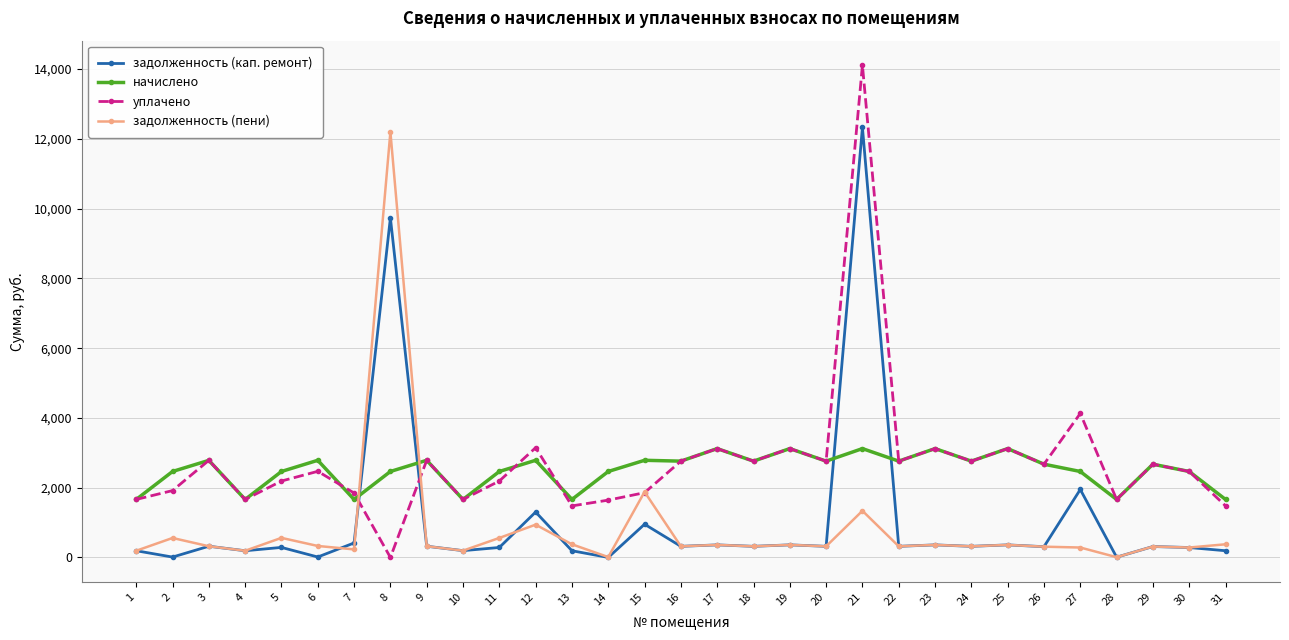

True or false: задолженность (кап. ремонт) has more than 0 points higher than both neighbors.

True